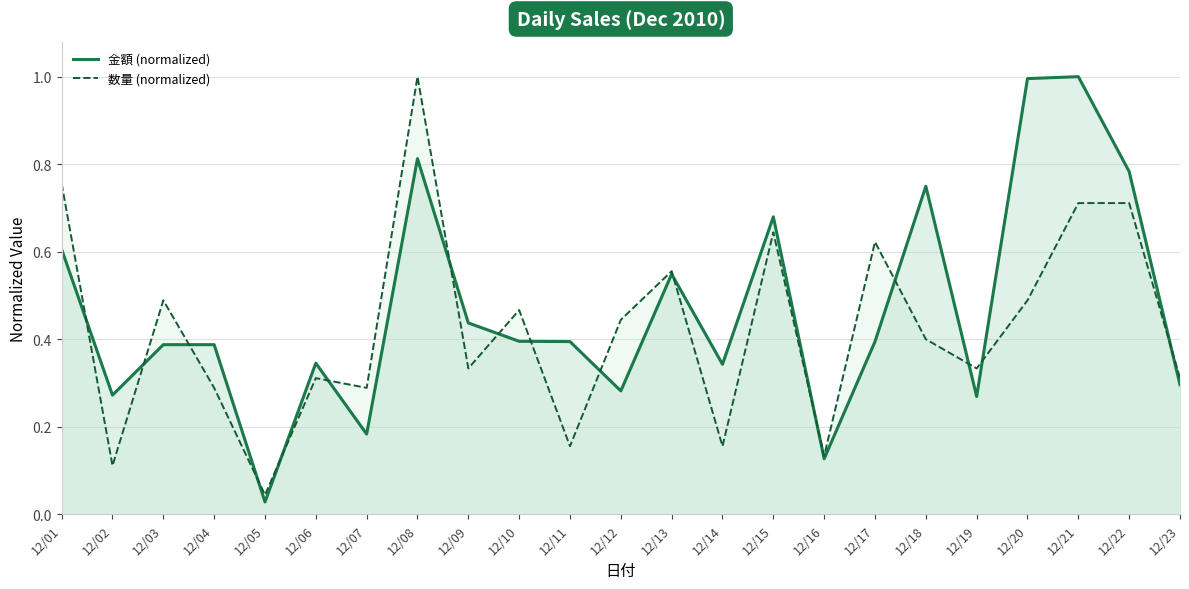

How many lines are shown in the chart?

2